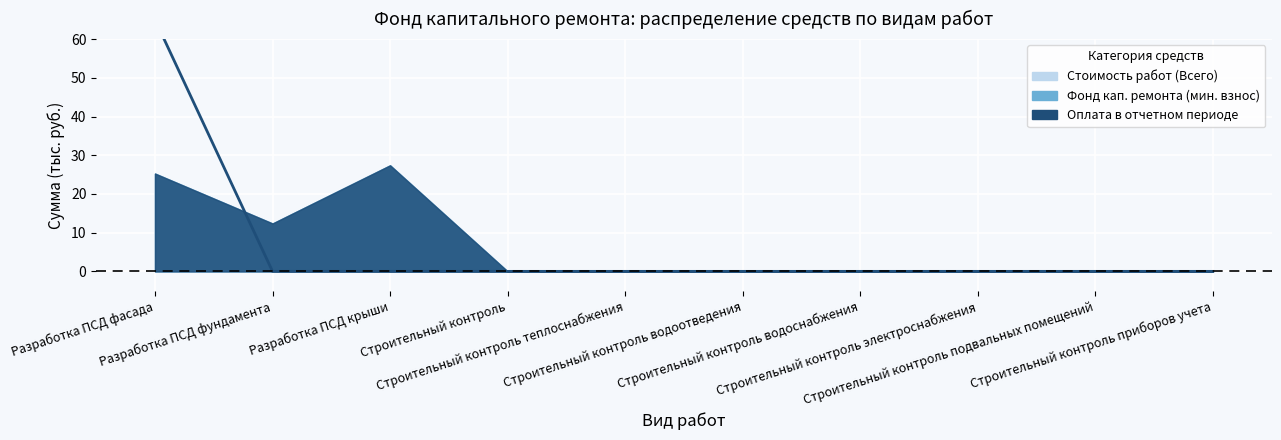

Rank the categories by value from highest to lowest.

Разработка ПСД фасада, Разработка ПСД фундамента, Разработка ПСД крыши, Строительный контроль, Строительный контроль теплоснабжения, Строительный контроль водоотведения, Строительный контроль водоснабжения, Строительный контроль электроснабжения, Строительный контроль подвальных помещений, Строительный контроль приборов учета